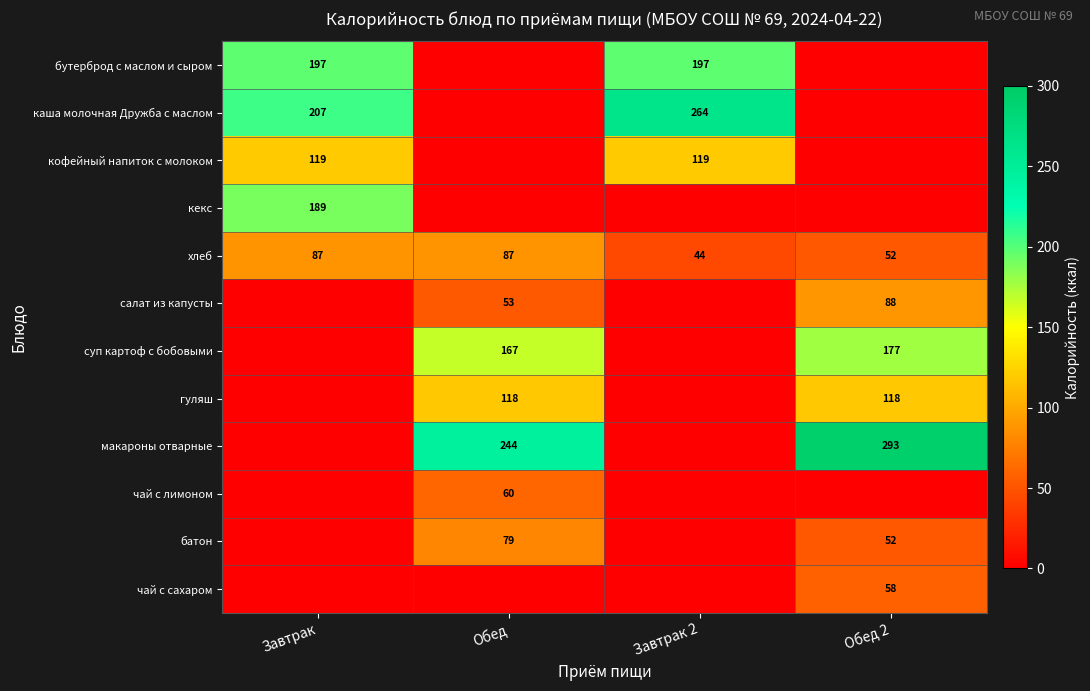

At which category is the sum across all series the highest?

Обед 2